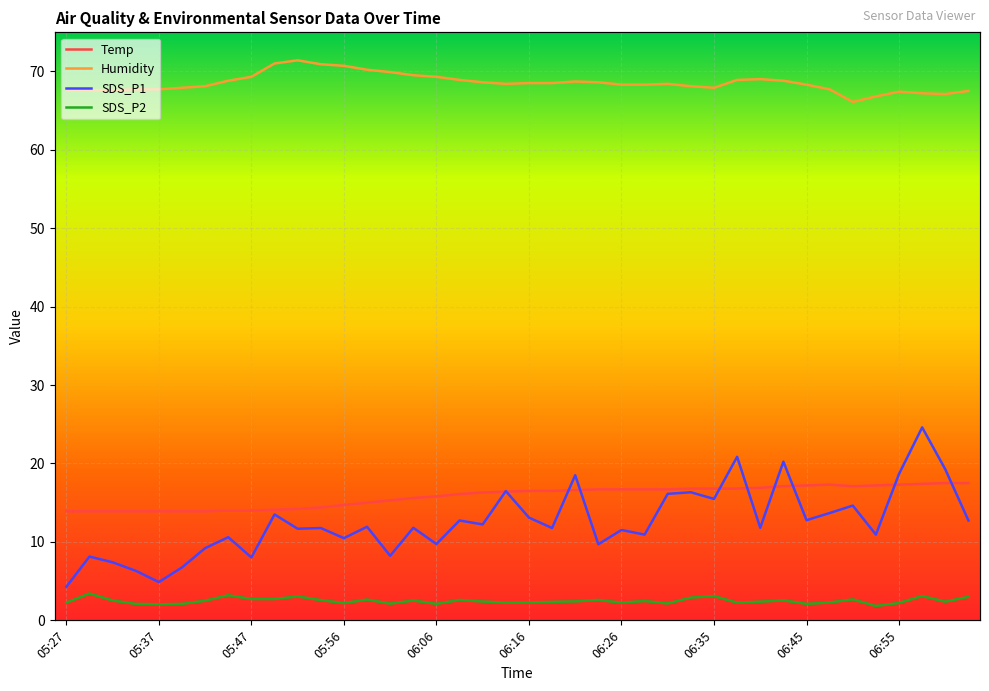

True or false: SDS_P2 has more than 1 interior local peaks.

True